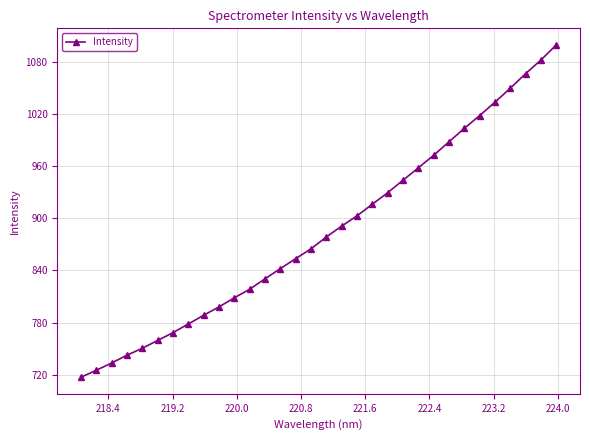

What is the maximum value shown in the chart?

1099.2